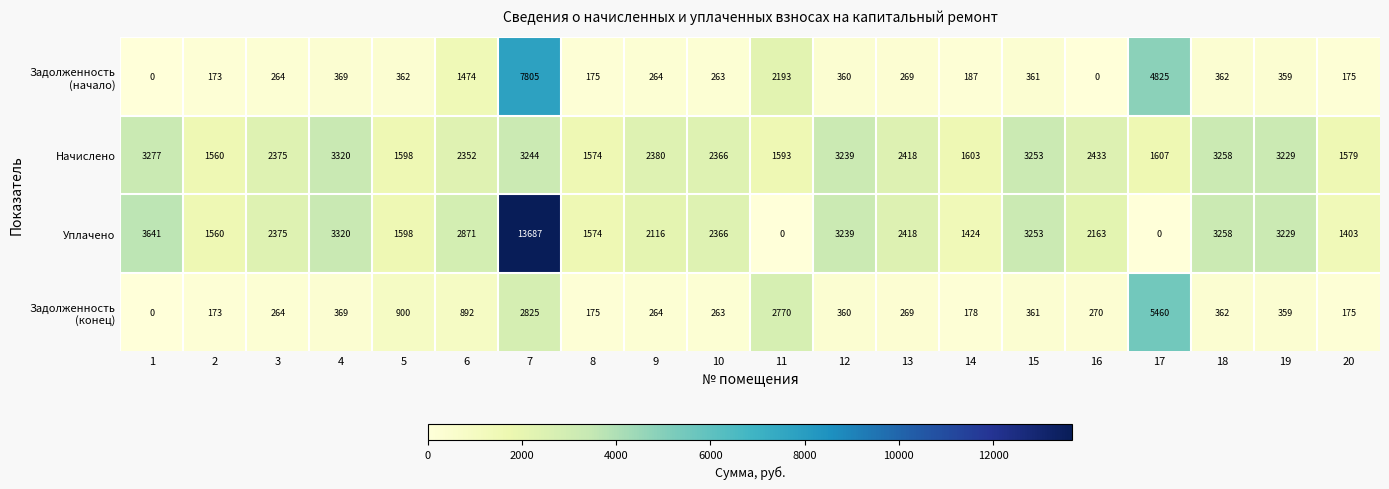

What is the average value of the Уплачено series?

2775